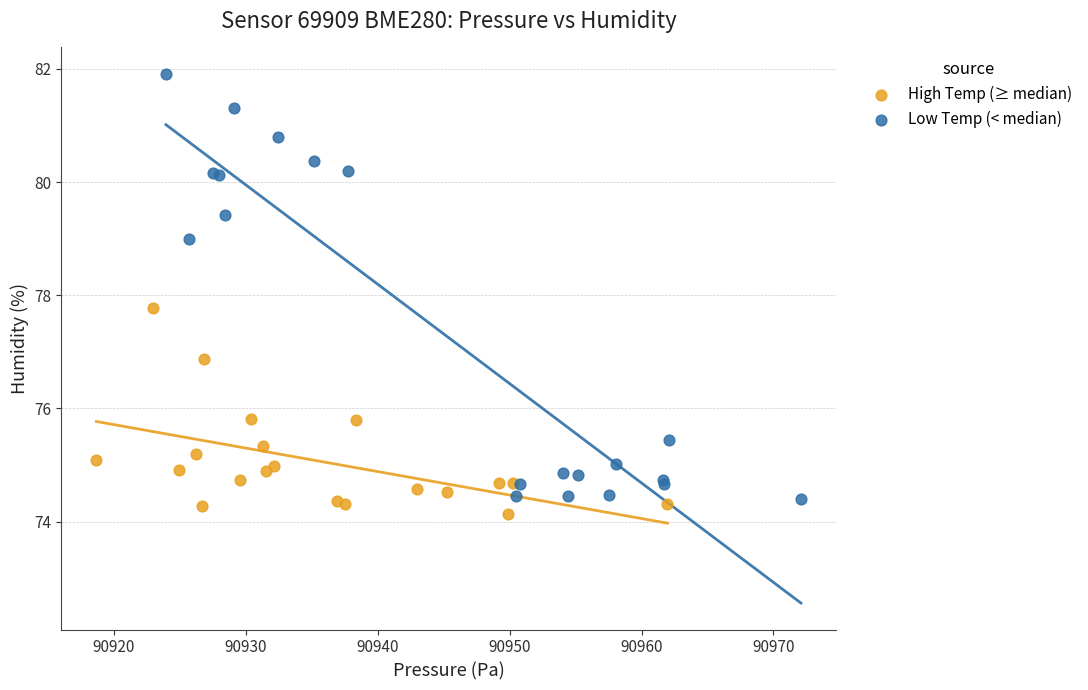

Which series reaches the maximum Y coordinate?

Low Temp (< median)